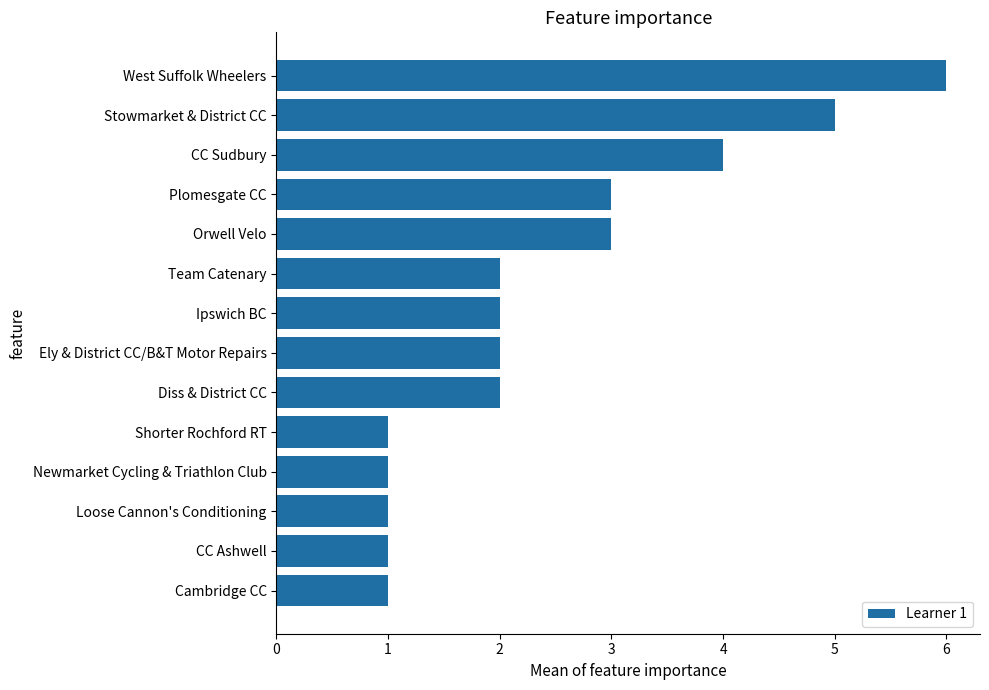

Between Team Catenary and Orwell Velo, which is larger?

Orwell Velo